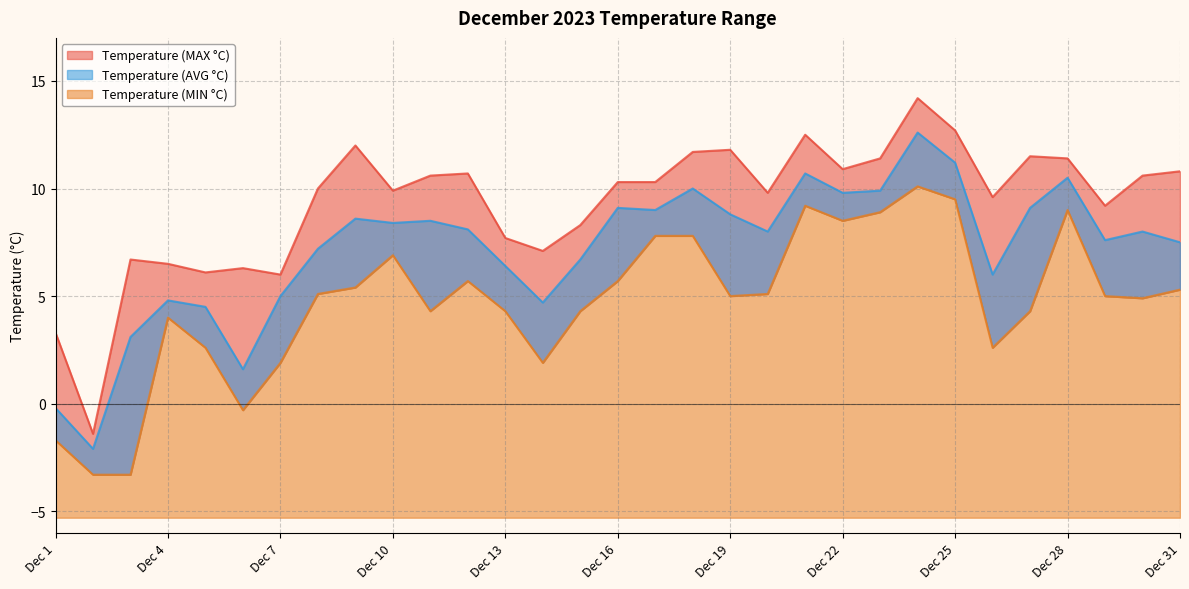

Where is the first local minimum for Temperature (AVG °C)?

Dec 2